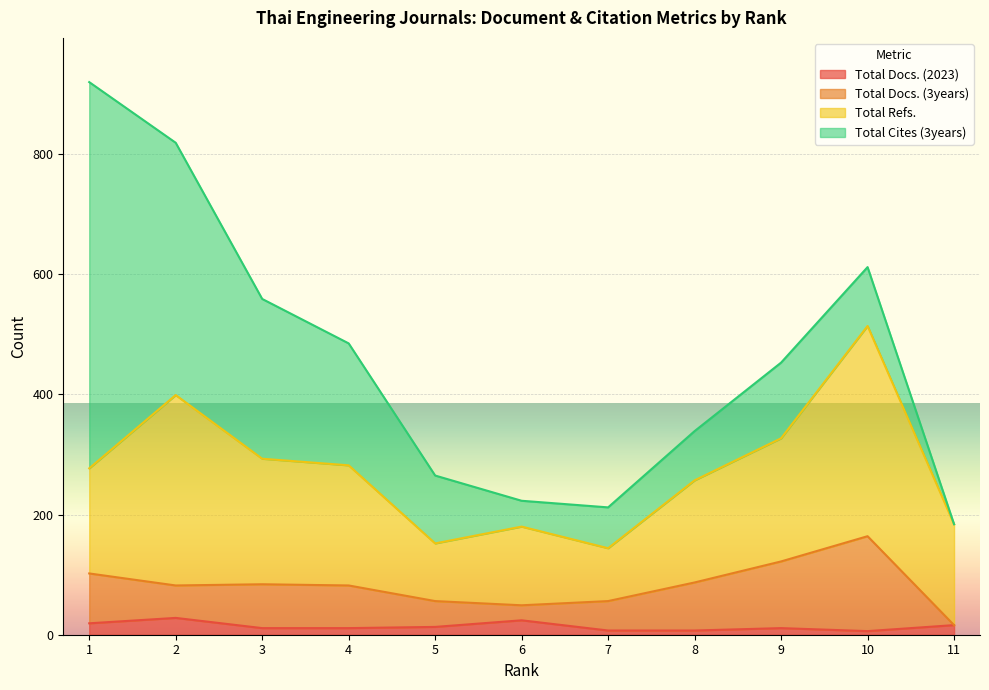

What is the sum of all Total Docs. (2023) values?

153